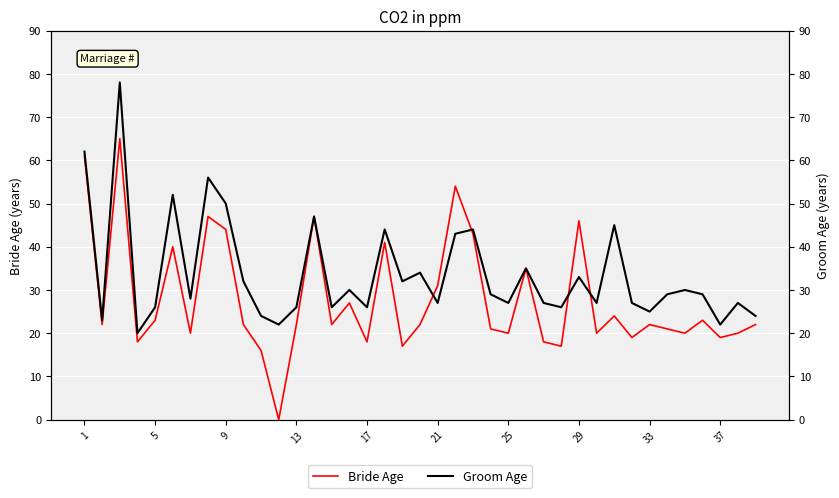

How many data points in Bride Age are less than 22?

16